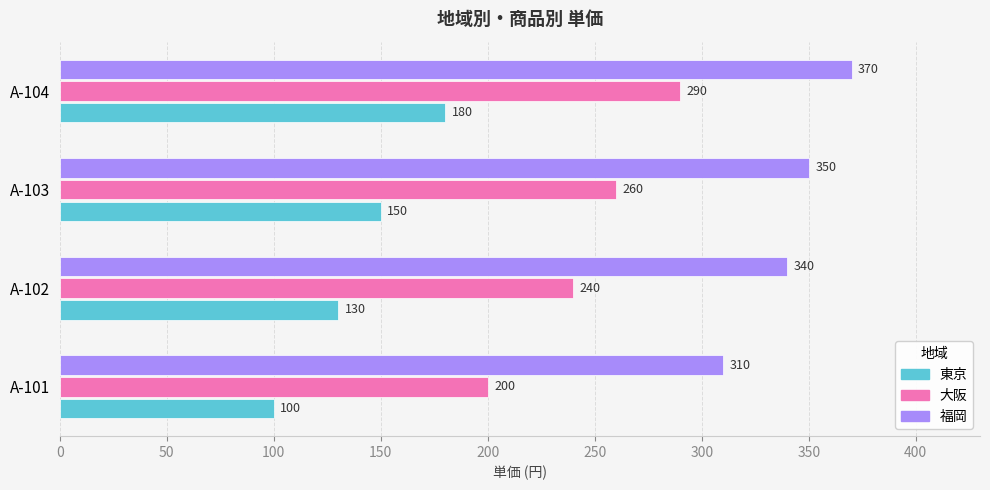

How many 福岡 values are between 340 and 370?

3